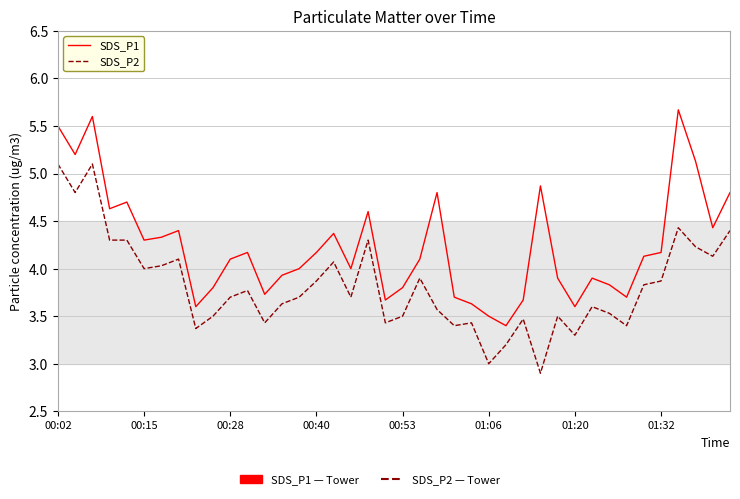

What is the difference between the maximum and minimum values in the SDS_P2 series?

2.2